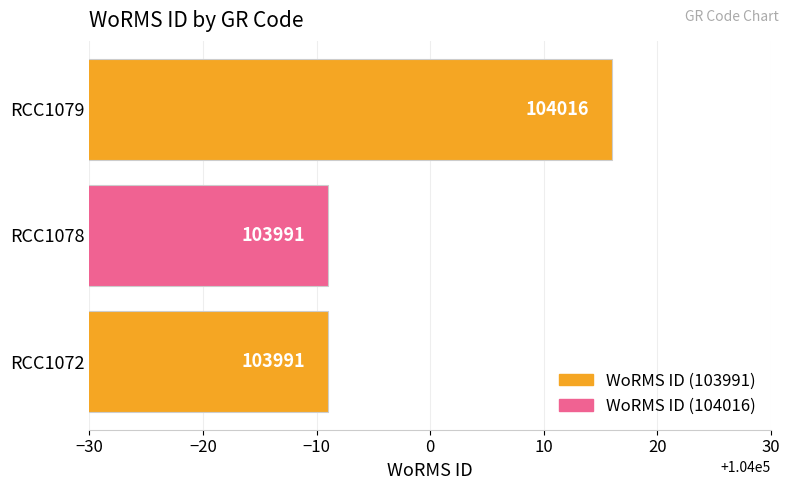

Which label corresponds to the largest value in the chart?

RCC1079